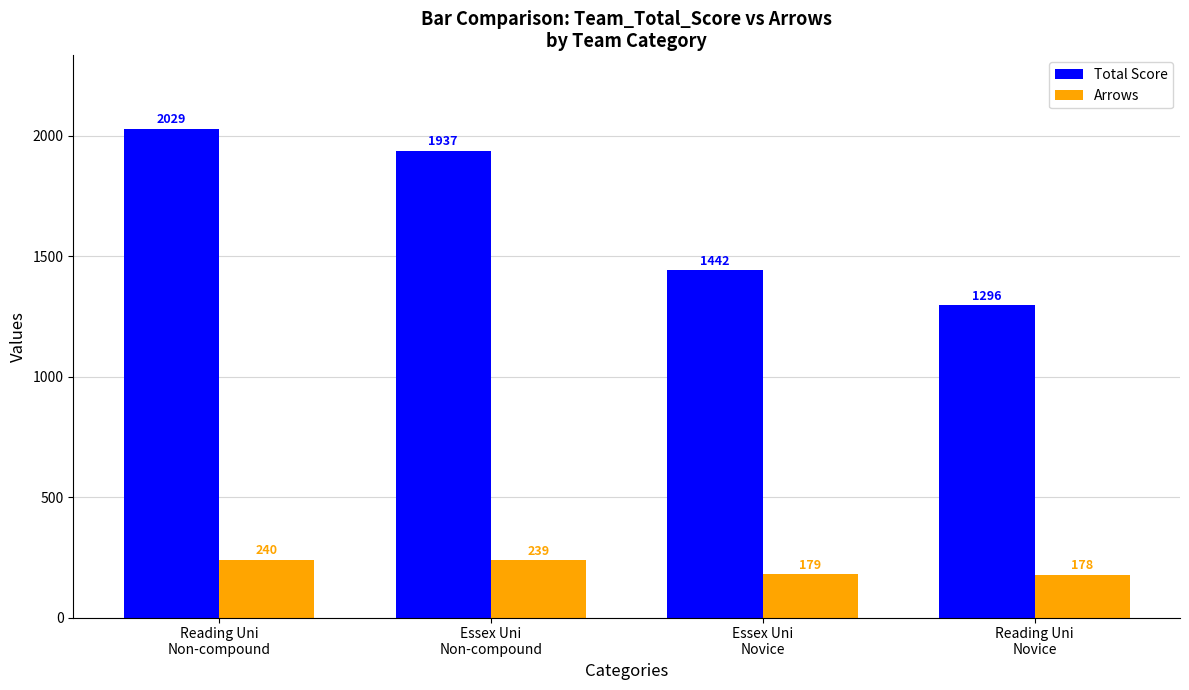

Between Essex Uni
Non-compound and Essex Uni
Novice, which series saw the biggest shift?

Total Score